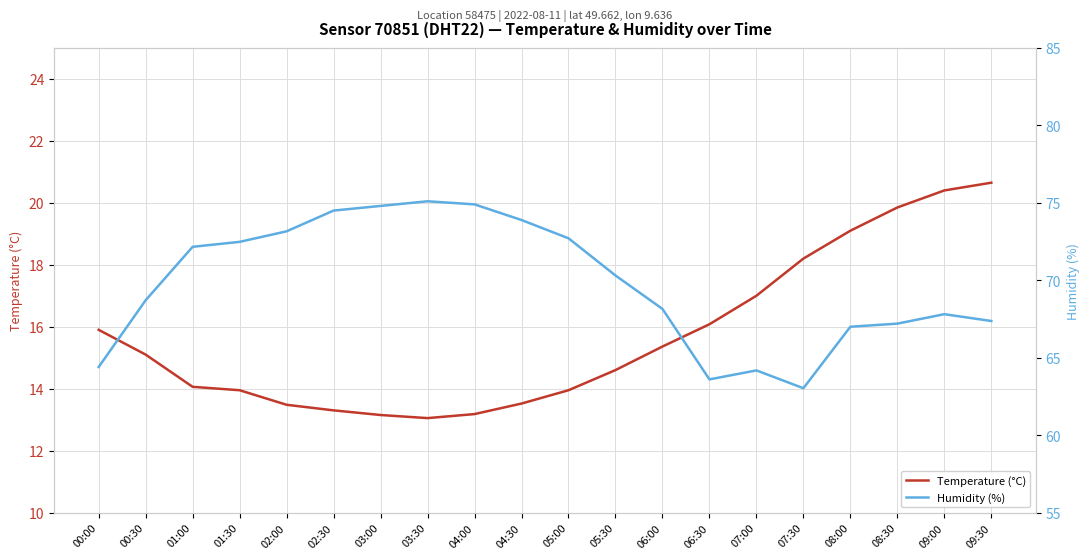

Rank the categories by Temperature (°C) value from lowest to highest.

03:30, 03:00, 04:00, 02:30, 02:00, 04:30, 01:30, 05:00, 01:00, 05:30, 00:30, 06:00, 00:00, 06:30, 07:00, 07:30, 08:00, 08:30, 09:00, 09:30